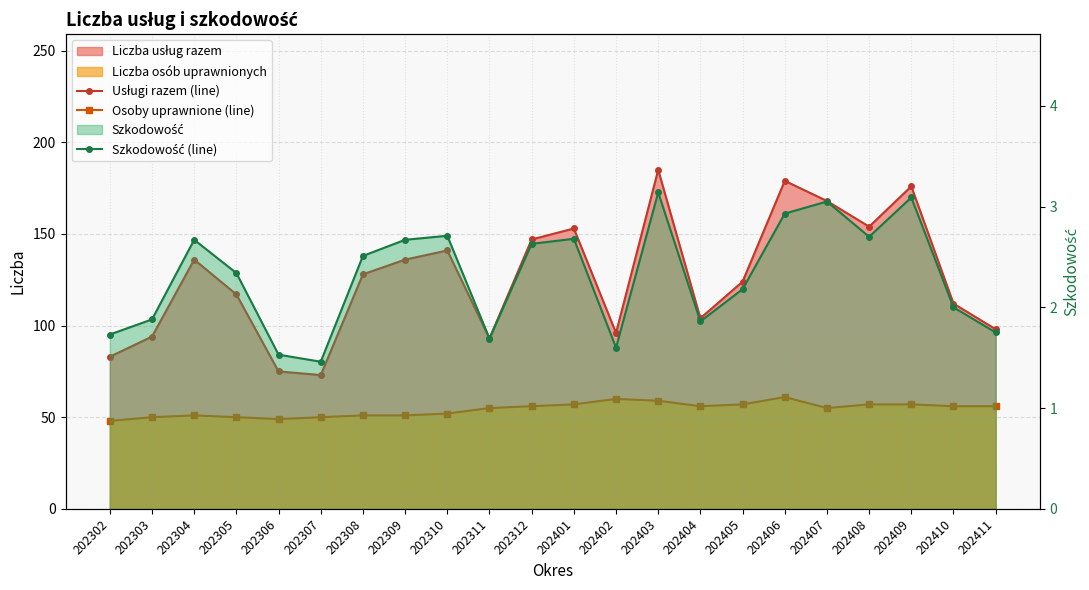

Rank the series by their average value, from highest to lowest.

Usługi razem (line), Osoby uprawnione (line), Szkodowość (line)